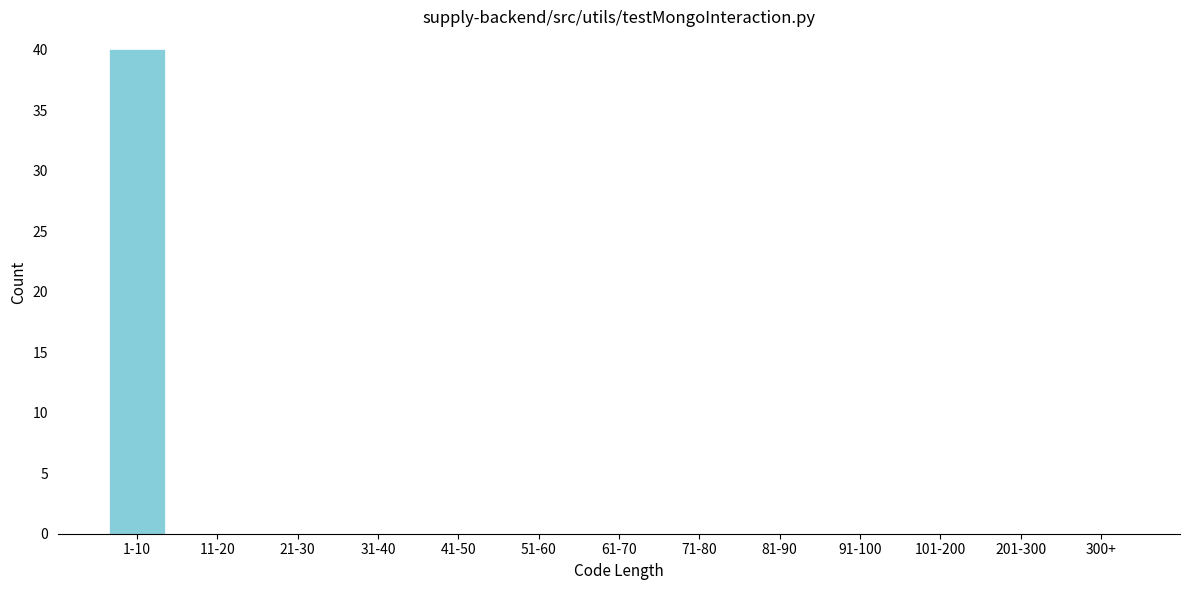

Reading right to left, what are all the values shown in this chart?

300+=0	201-300=0	101-200=0	91-100=0	81-90=0	71-80=0	61-70=0	51-60=0	41-50=0	31-40=0	21-30=0	11-20=0	1-10=40